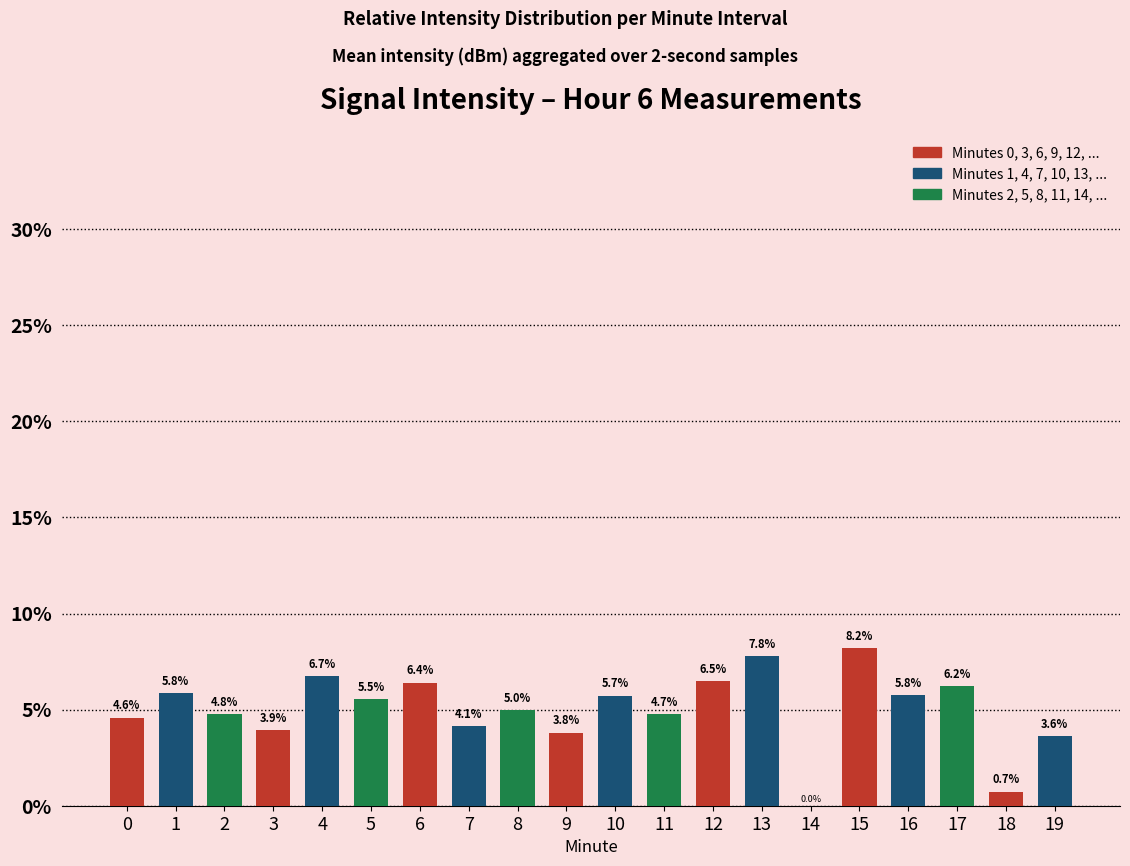

Between 19 and 18, which is larger?

19